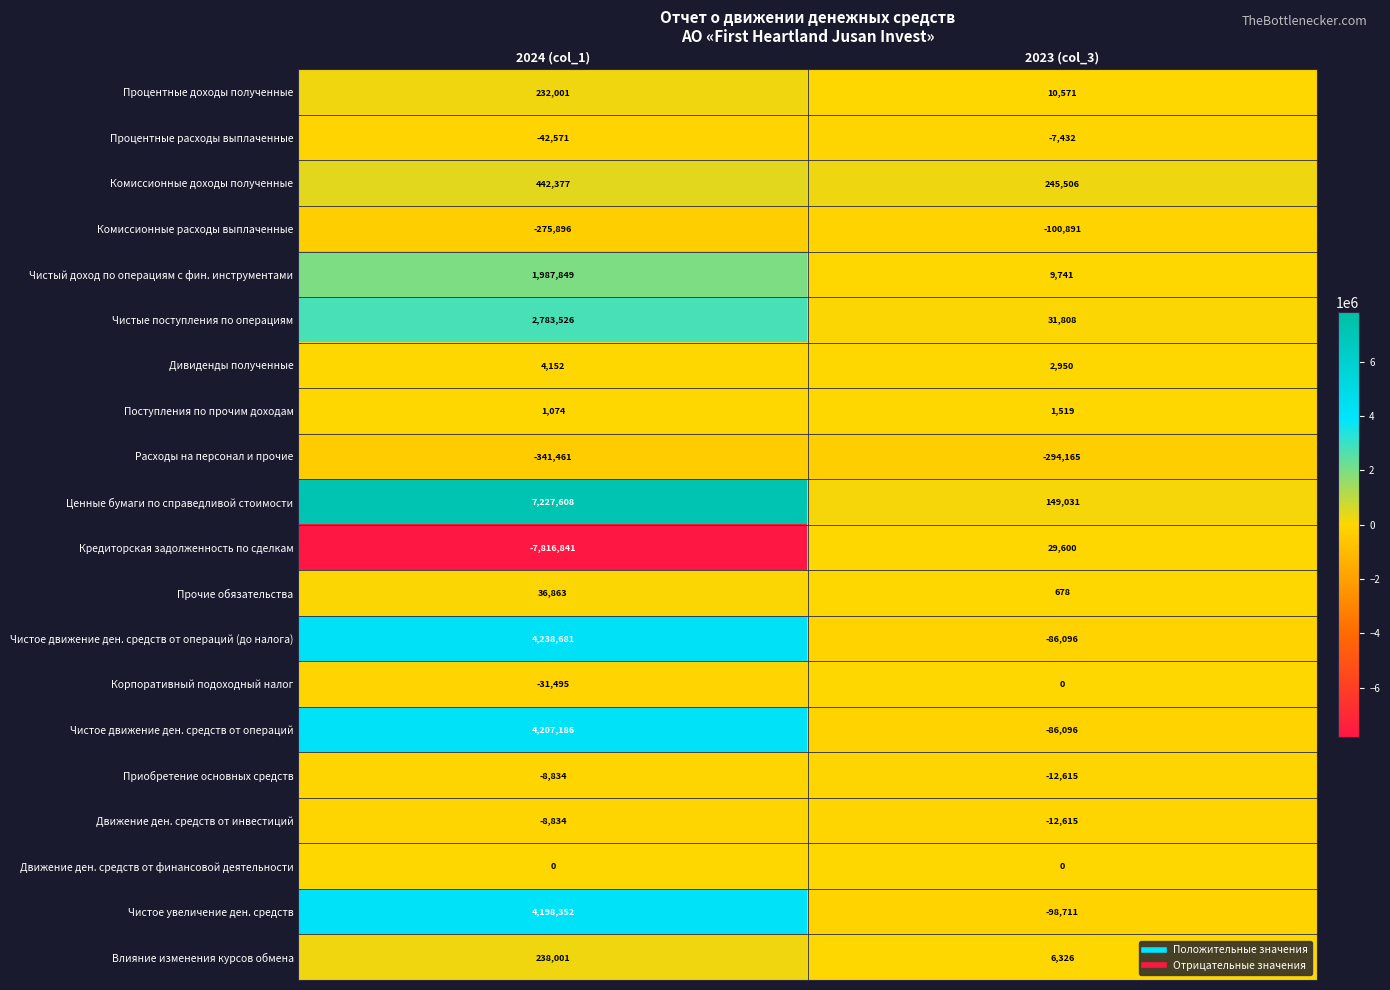

What is the total value across all series at 2023 (col_3)?

-210891